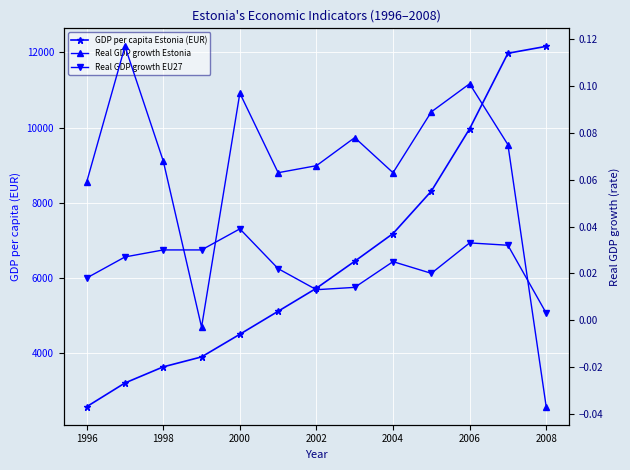

True or false: Real GDP growth EU27 and Real GDP growth Estonia cross at least once.

True